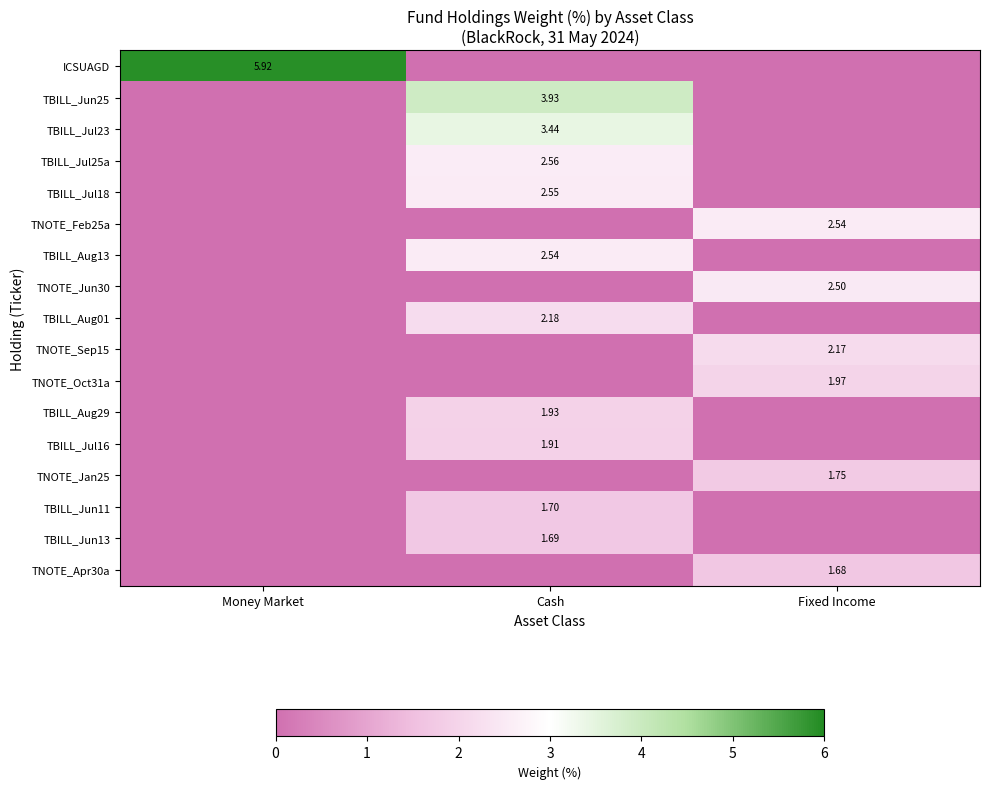

Is the value of TBILL_Jul16 at Cash greater than the value of TBILL_Jul23 at Cash?

No